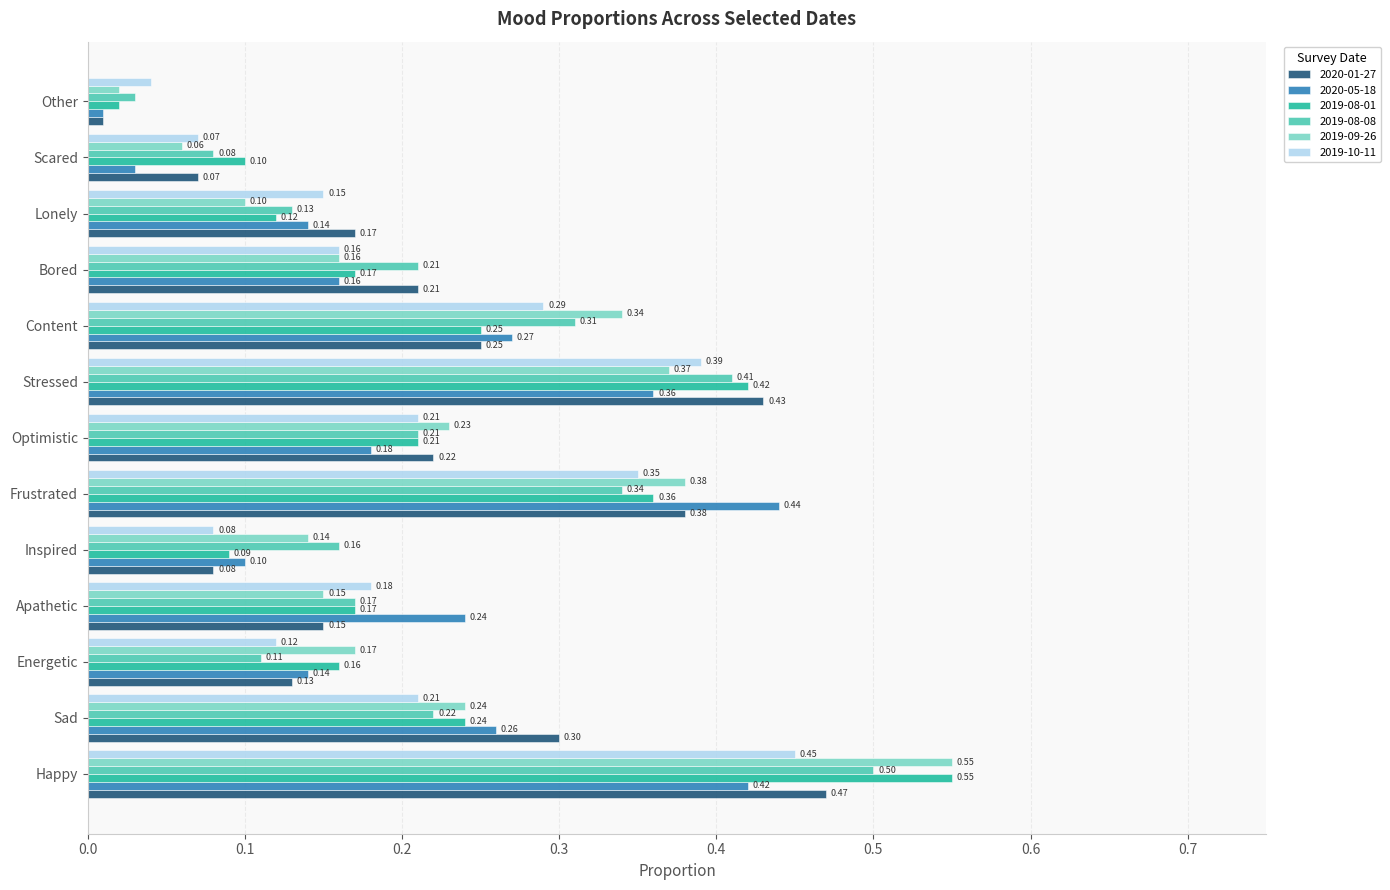

Which series changed the most between Content and Scared?

2019-09-26